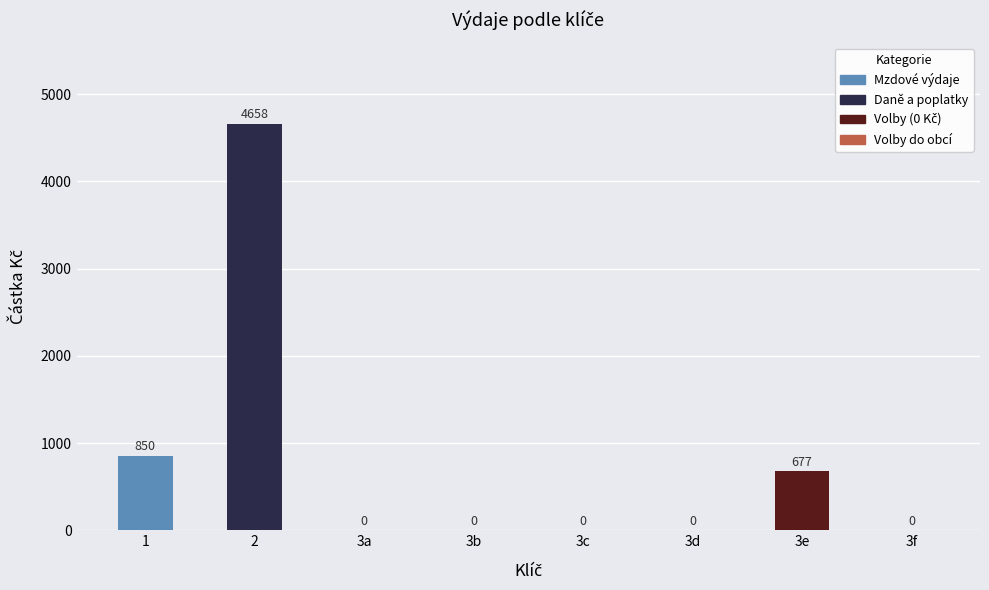

What is the label of the 5th bar from the right?

3b